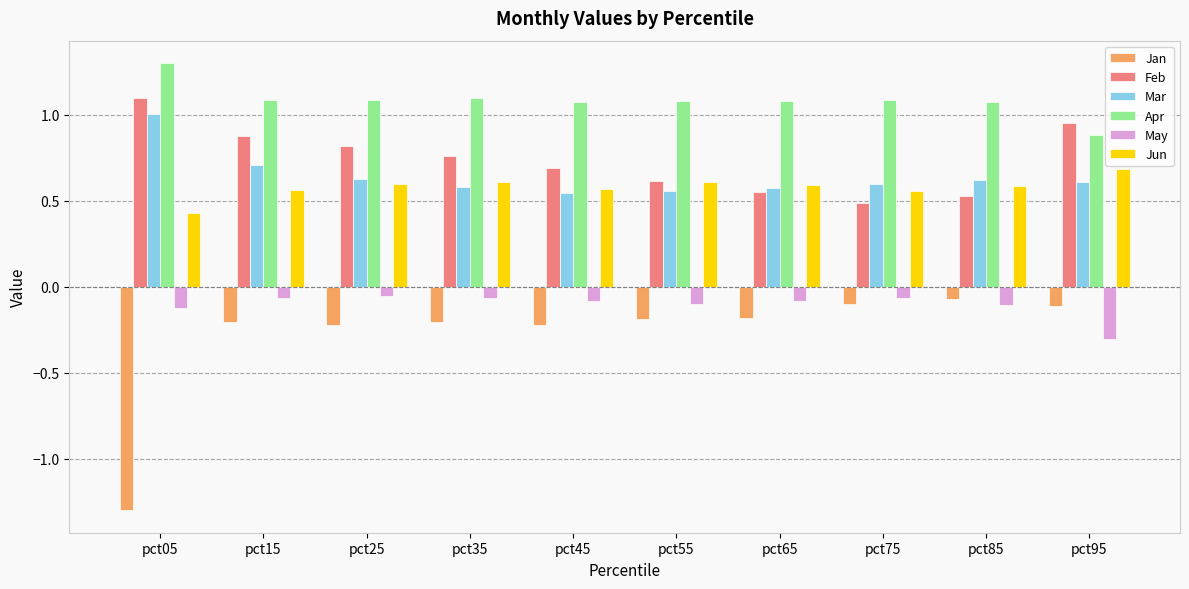

What is the difference between the highest and lowest values at pct55?

1.3